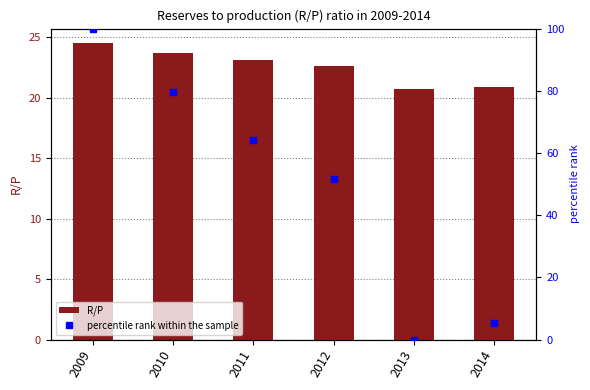

Which series has the largest total across all categories?

percentile rank within the sample